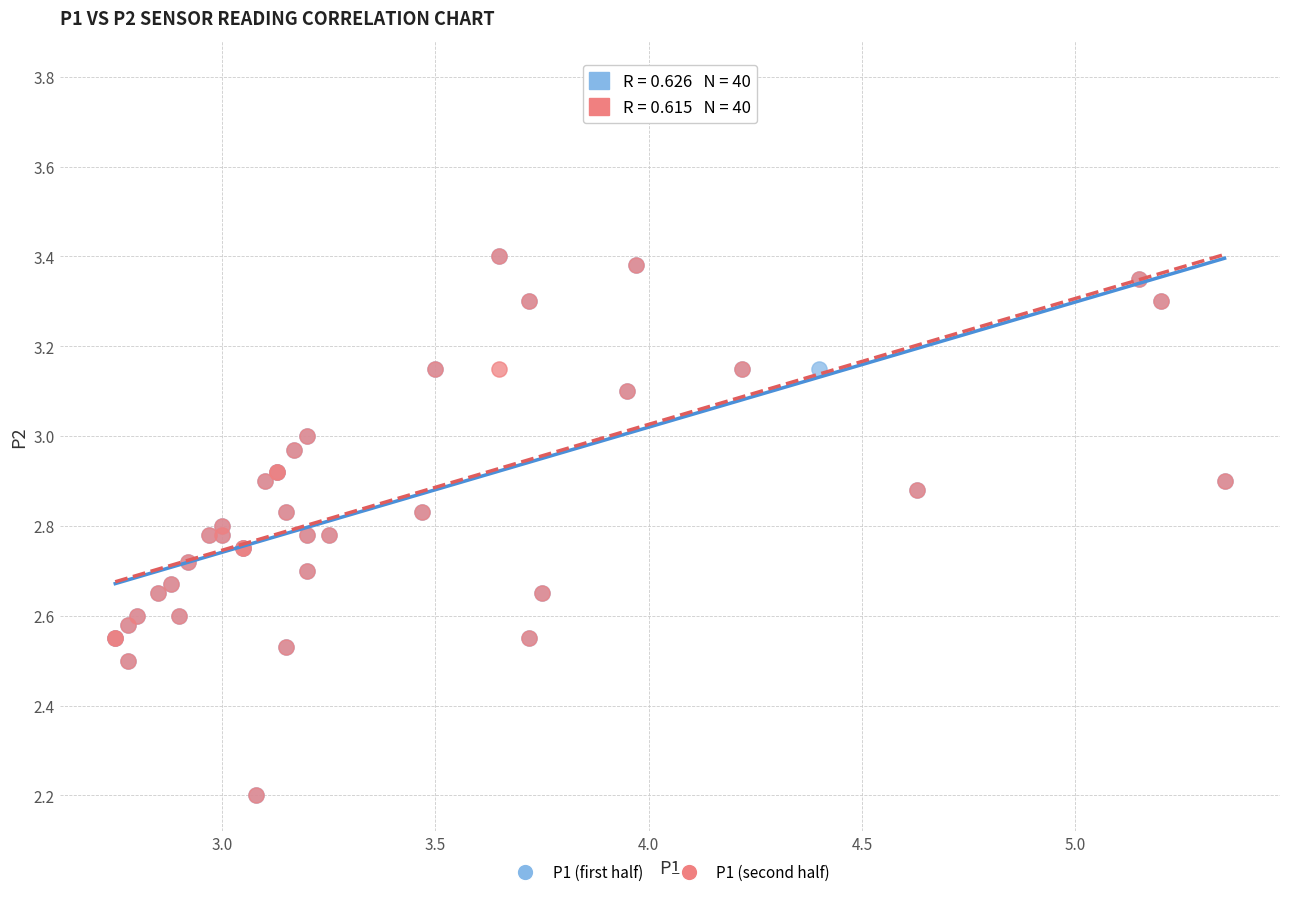

What are all the series names shown in the legend?

P1 (first half), P1 (second half)